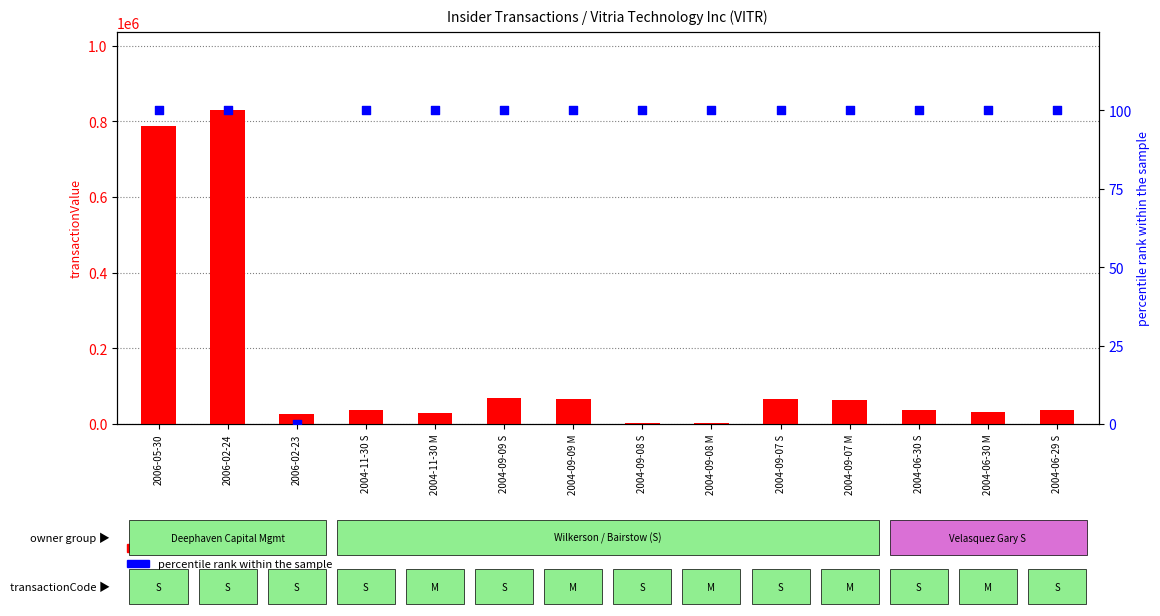

At how many categories does at least one series exceed 295153?

2